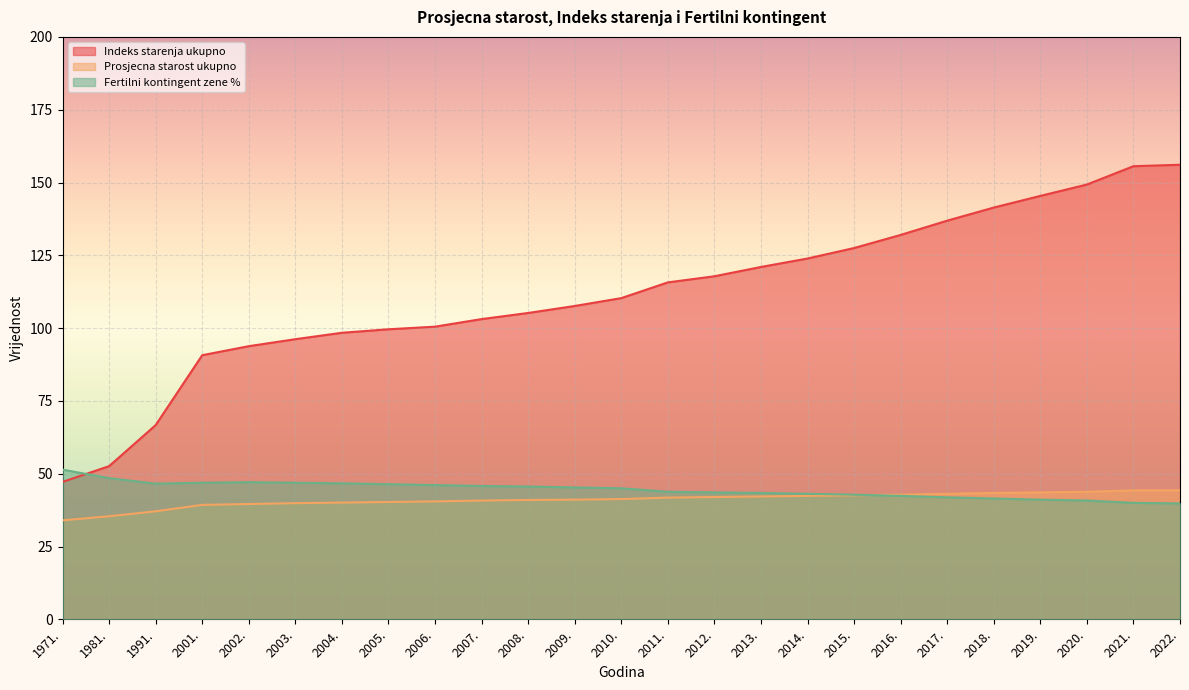

Read the Fertilni kontingent zene % value at 2020..

40.8